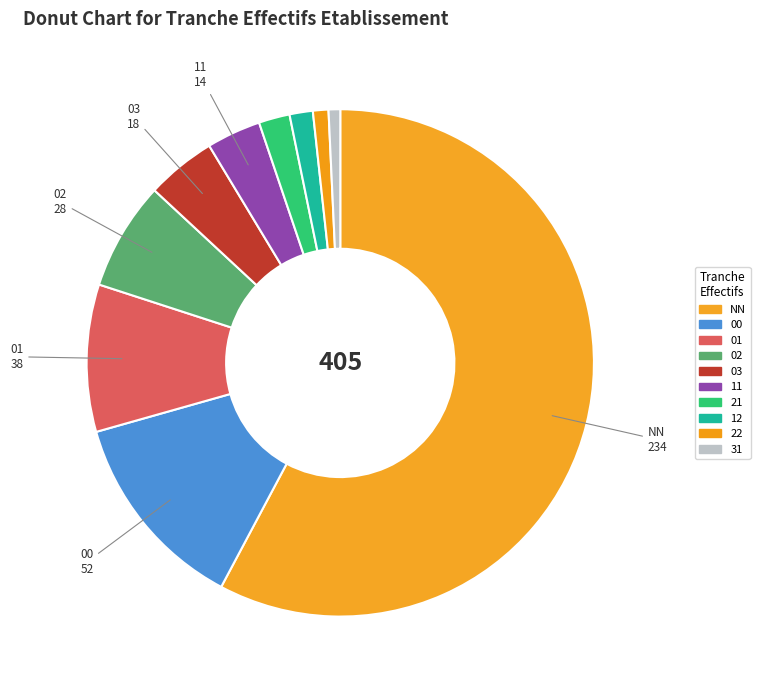

To the nearest percent, what is the combined percentage of 21 and 01?

11%